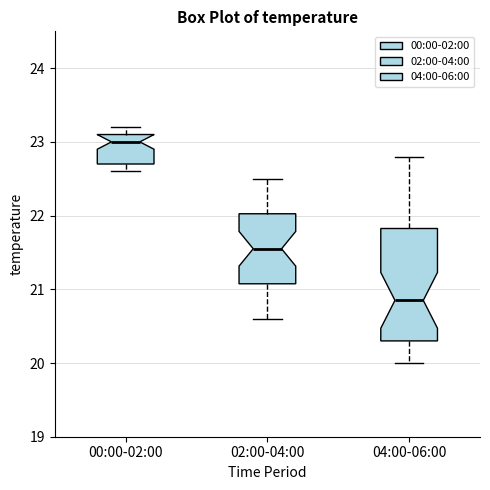

Reading left to right, transcribe this box plot: for each box, give where its median line is, the range the box spans, and where its two whiskers end, as read against the y-axis. The values are not printed on the chart, so give them approximately, as read against the axis.

00:00-02:00: median 23.0, box 22.7 to 23.1, whiskers 22.6 to 23.2
02:00-04:00: median 21.6, box 21.1 to 22.0, whiskers 20.6 to 22.5
04:00-06:00: median 20.9, box 20.3 to 21.8, whiskers 20.0 to 22.8